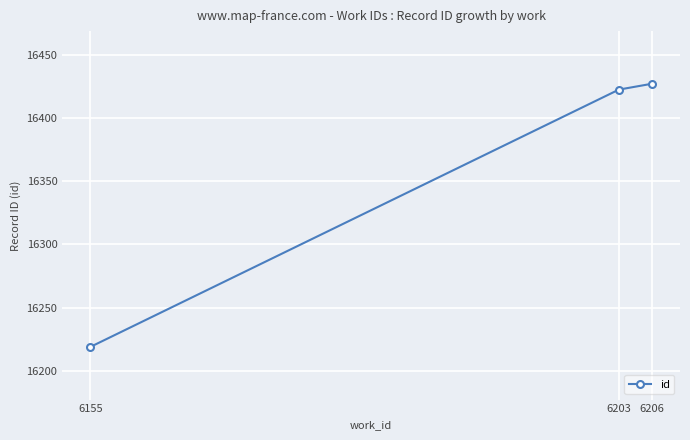

How many data points does each series have?

3